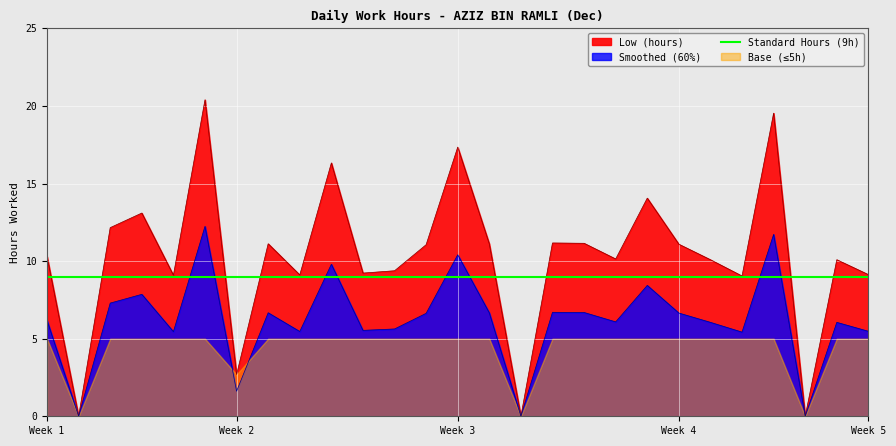

How many values are below 10?

10